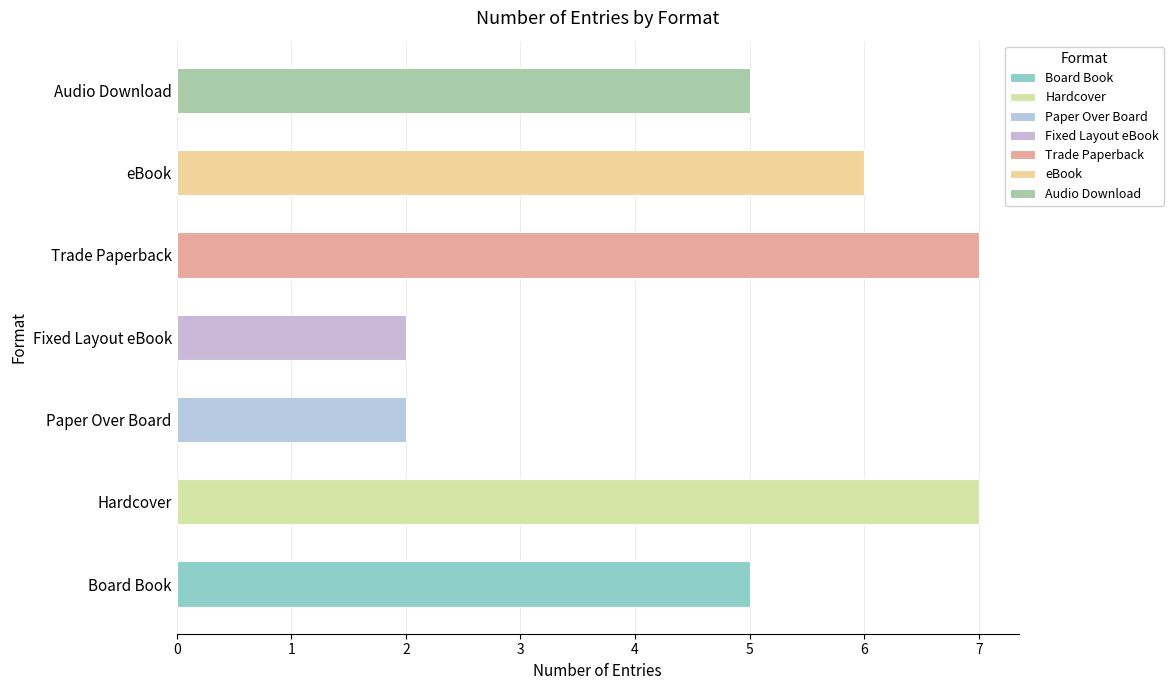

Rank the categories by value from lowest to highest.

Paper Over Board, Fixed Layout eBook, Board Book, Audio Download, eBook, Hardcover, Trade Paperback